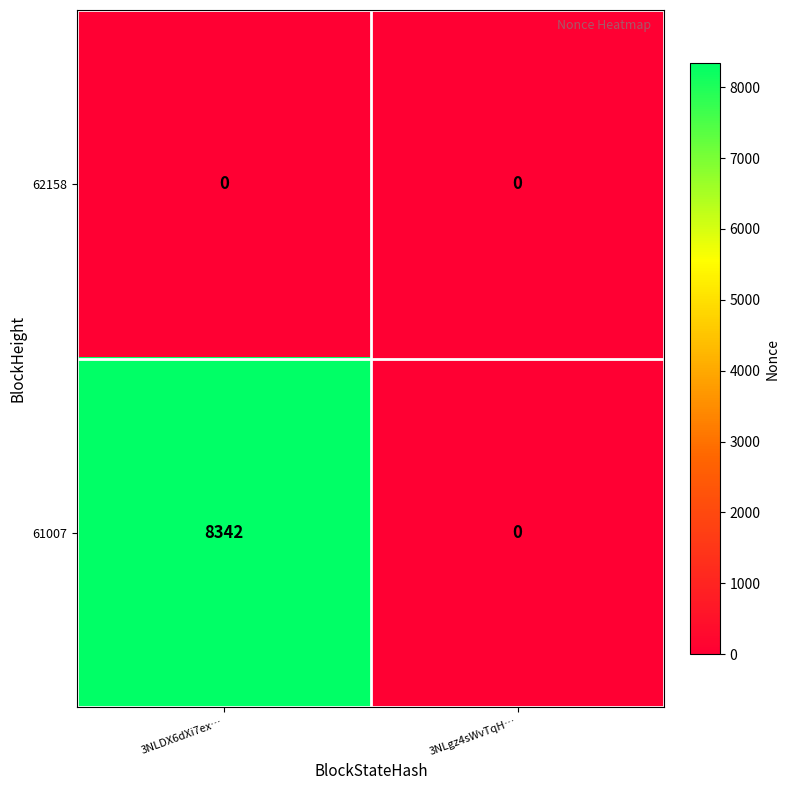

Rank the series by their maximum value, from lowest to highest.

62158, 61007